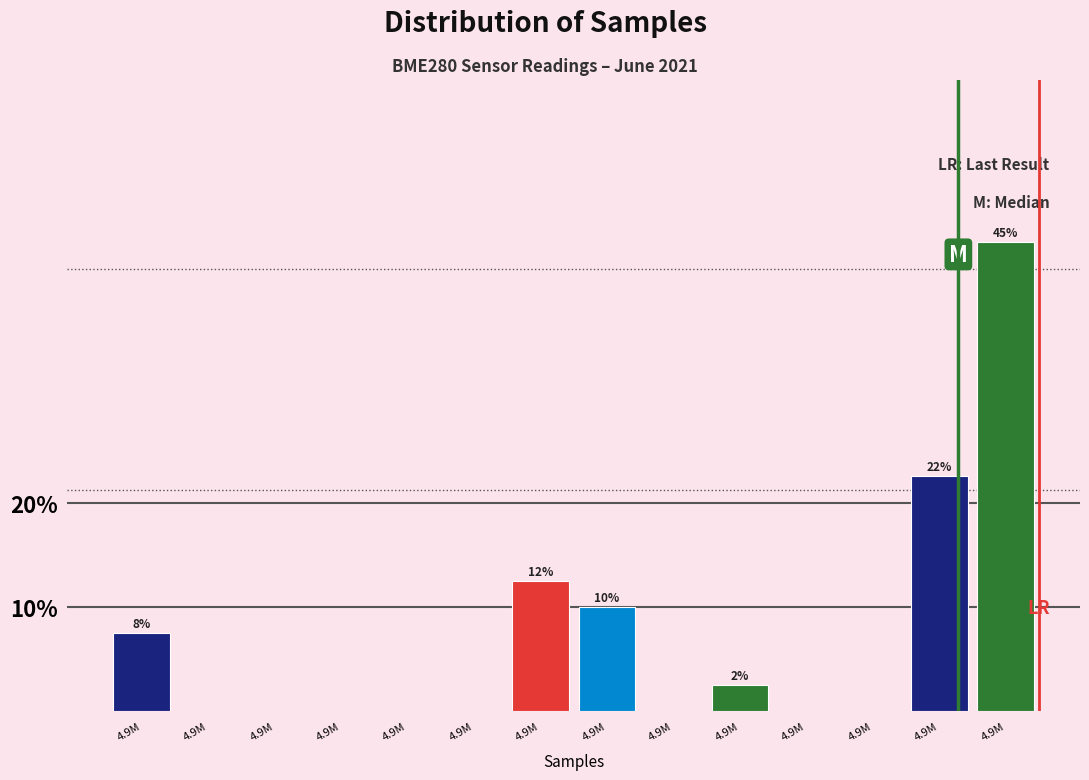

Count the number of data series in this chart.

1